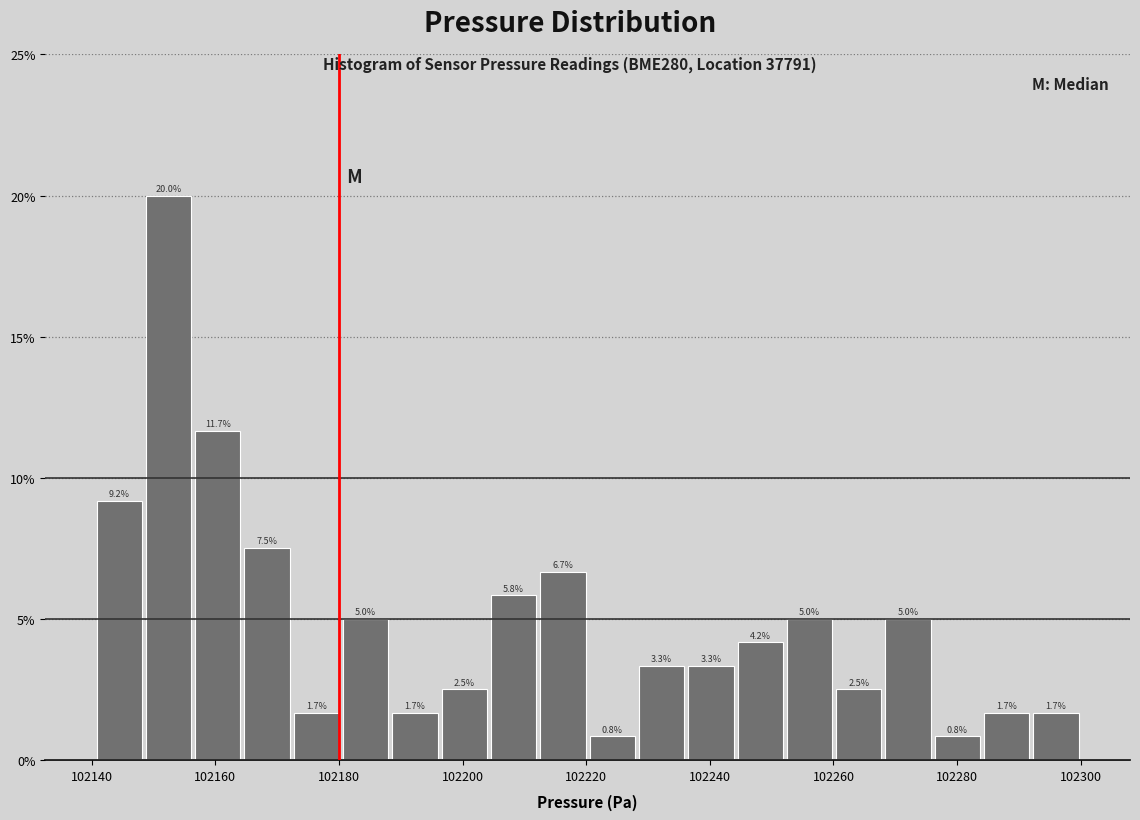

Read against the x-axis, roughly where is the centre of the tallest bar?

102152